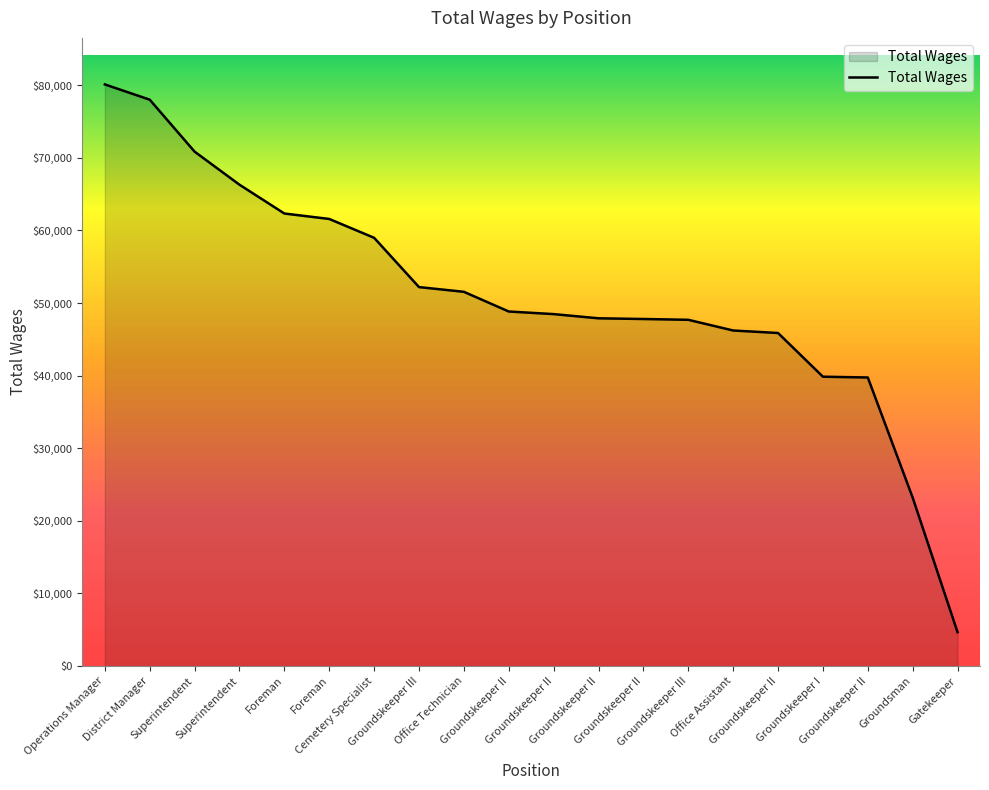

The value at Groundskeeper II is 17524. True or false?

False